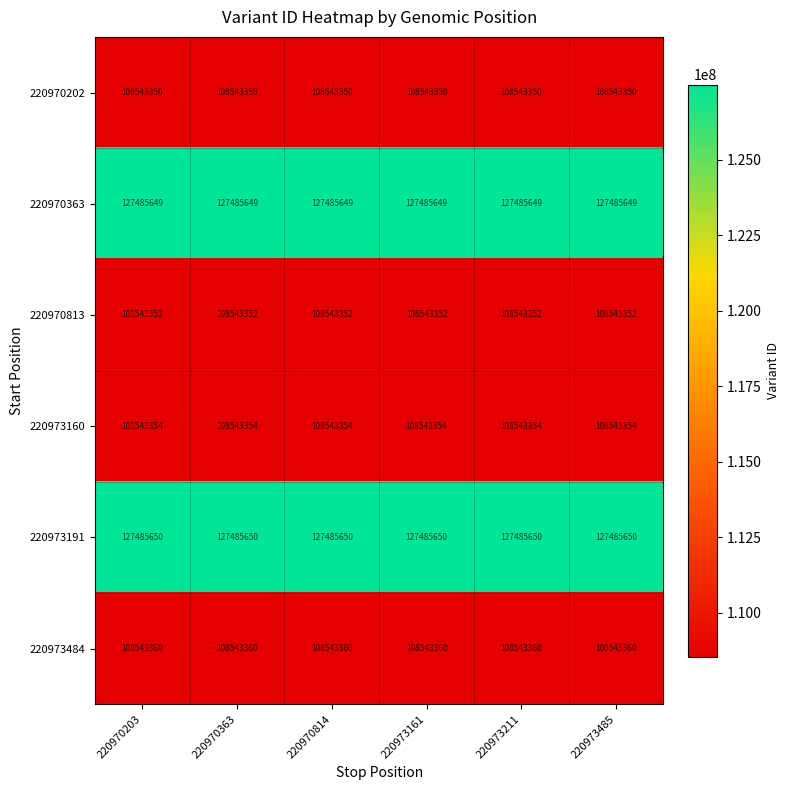

What is the sum of the 220970202 values at 220973485 and 220973161?

217086700